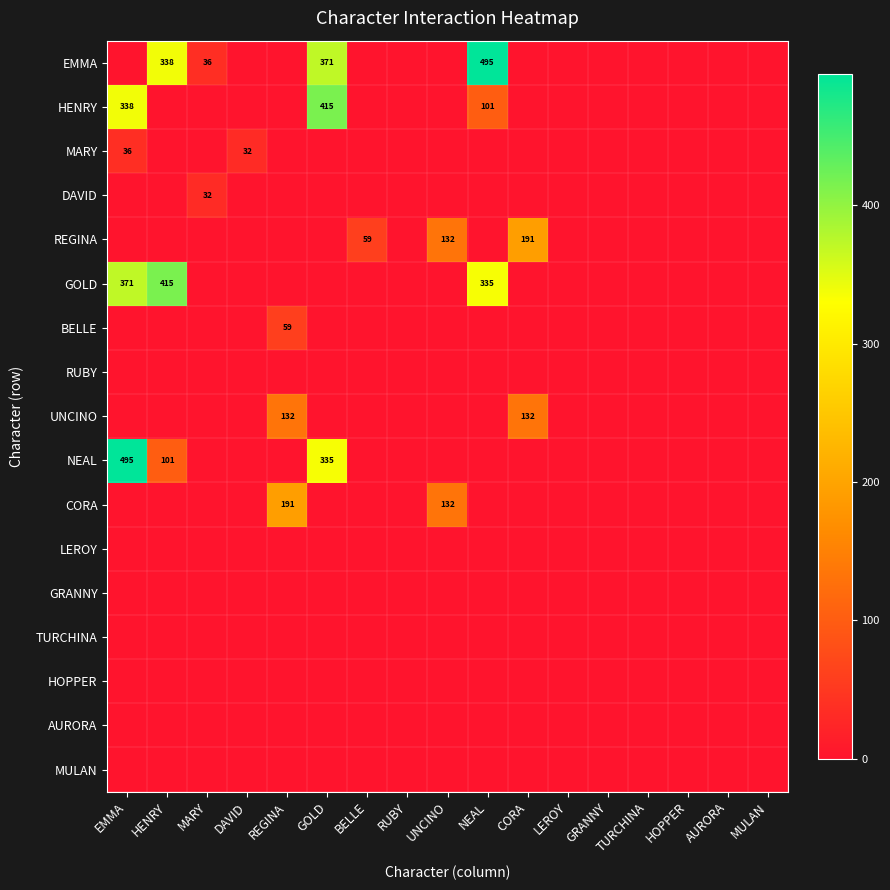

True or false: HENRY has a value of 510 at EMMA.

False